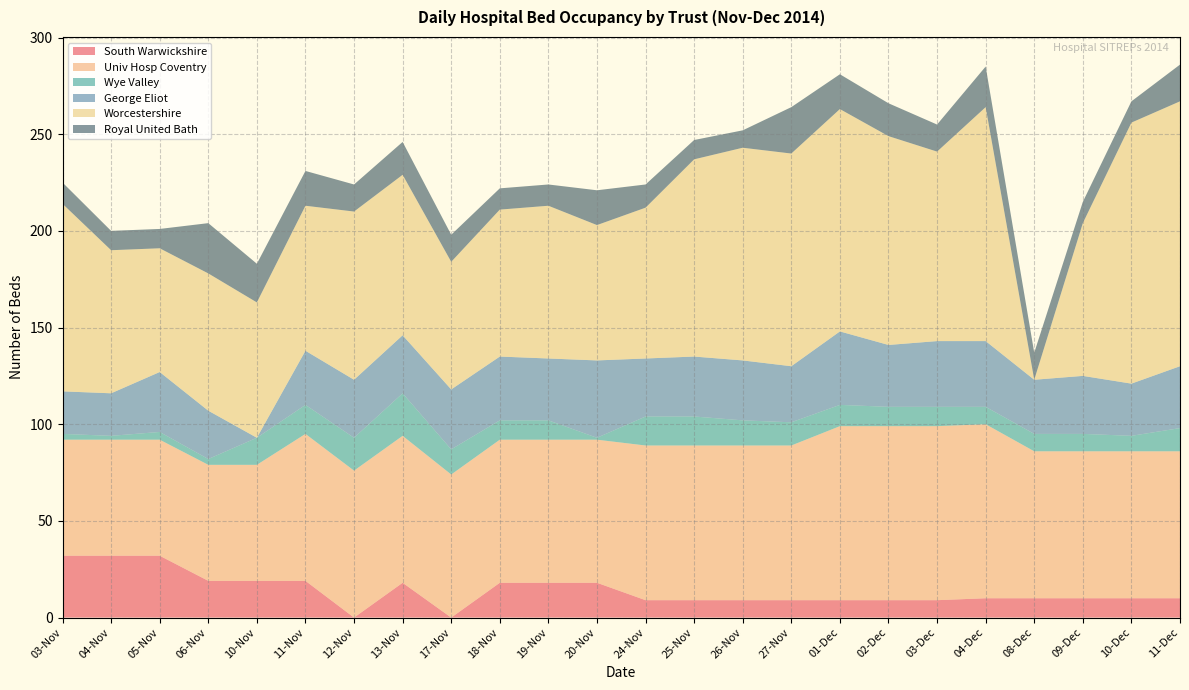

Reading right to left, transcribe all the data shown in this chart.

South Warwickshire: 10	10	10	10	10	9	9	9	9	9	9	9	18	18	18	0	18	0	19	19	19	32	32	32
Univ Hosp Coventry: 76	76	76	76	90	90	90	90	80	80	80	80	74	74	74	74	76	76	76	60	60	60	60	60
Wye Valley: 12	8	9	9	9	10	10	11	12	13	15	15	1	10	10	13	22	17	15	14	3	4	2	3
George Eliot: 32	27	30	28	34	34	32	38	29	31	31	30	40	32	33	31	30	30	28	0	25	31	22	22
Worcestershire: 137	135	79	0	121	98	108	115	110	110	102	78	70	79	76	66	83	87	75	70	71	64	74	97
Royal United Bath: 19	11	11	14	21	14	17	18	24	9	10	12	18	11	11	14	17	14	18	20	26	10	10	11